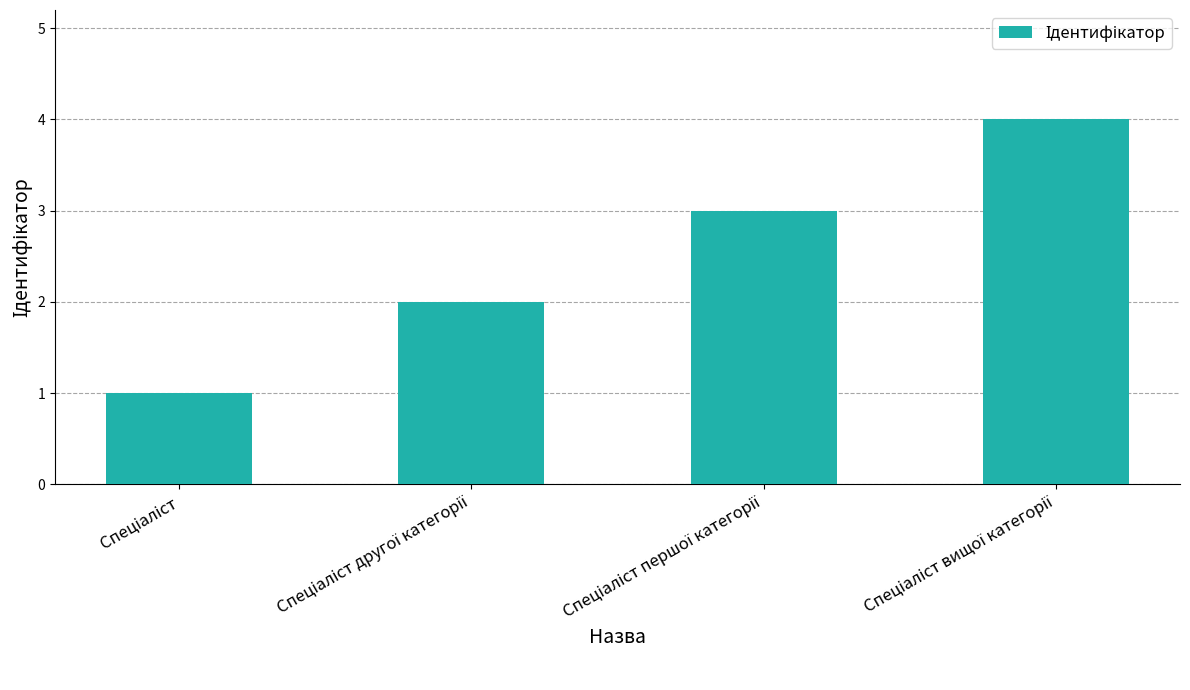

Does the chart contain stacked bars?

No